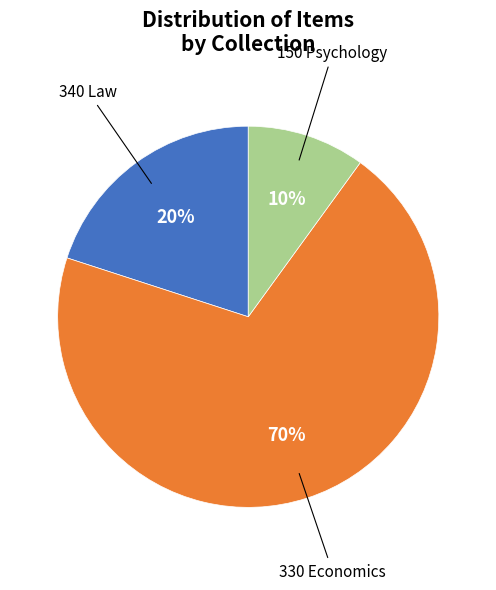

Is it true that 150 Psychology is 10% of the pie?

True